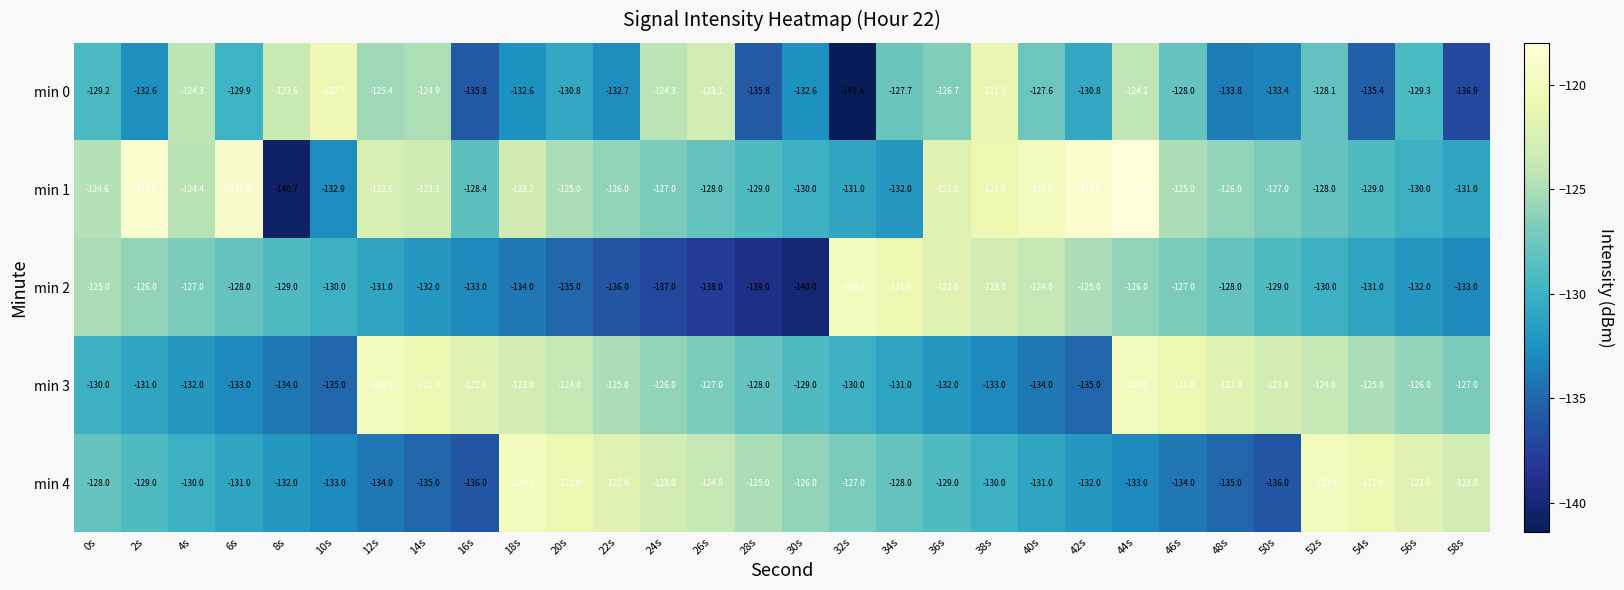

How many series are shown in this chart?

5